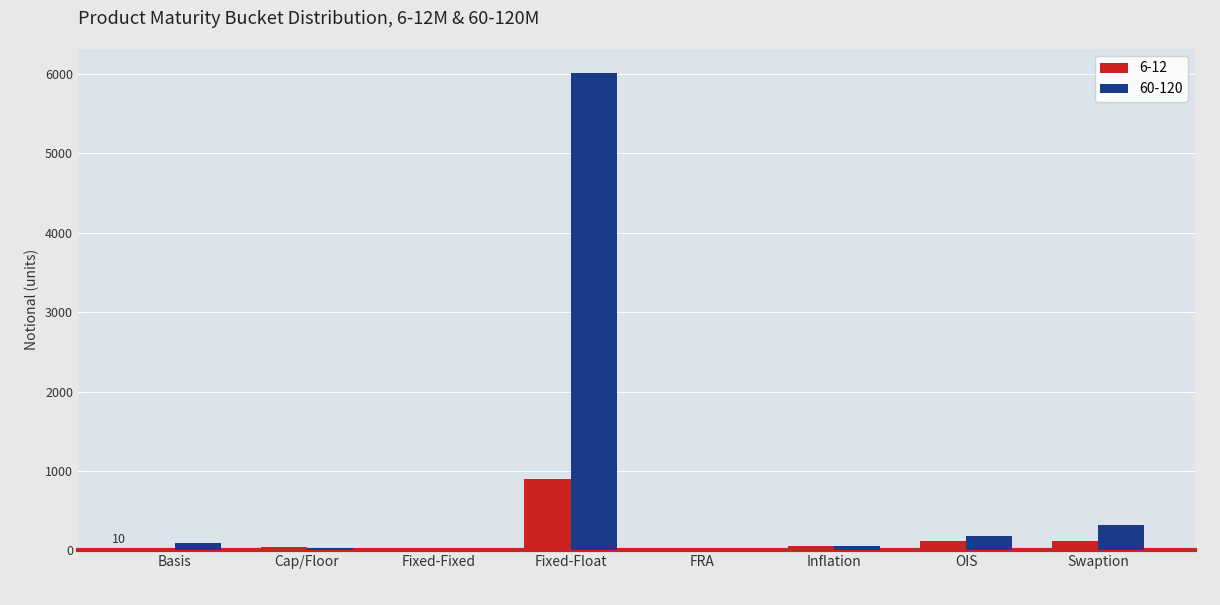

The value of 60-120 at Cap/Floor is 27. True or false?

True